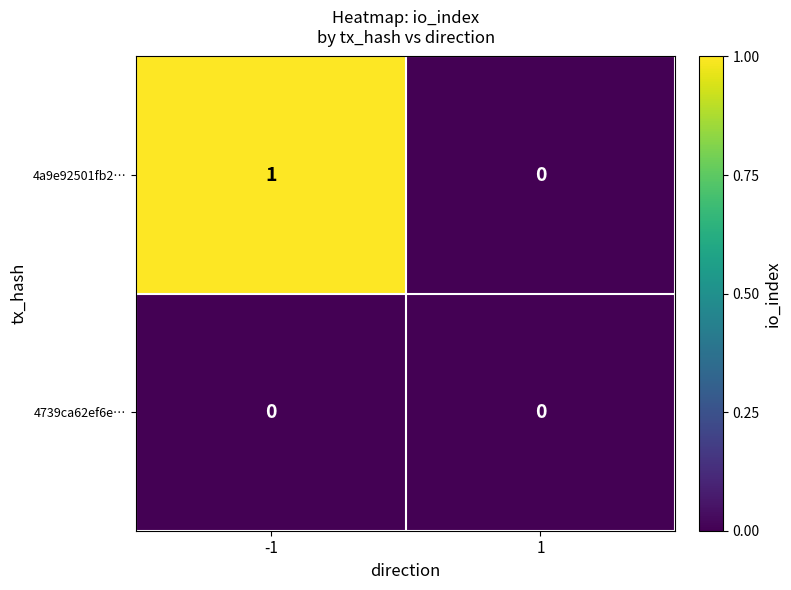

Which series has the largest range (max minus min)?

4a9e92501fb2…